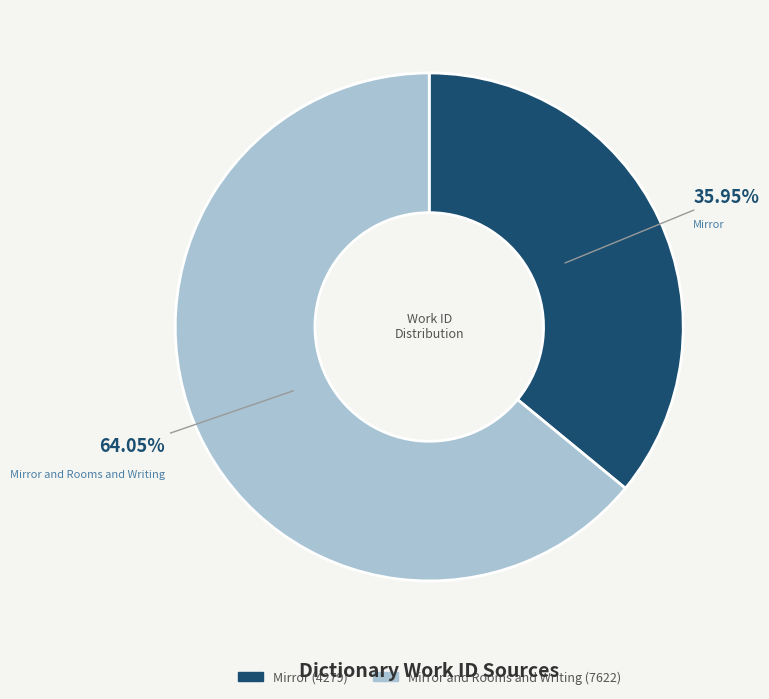

Is there any slice that represents more than half of the pie?

Yes